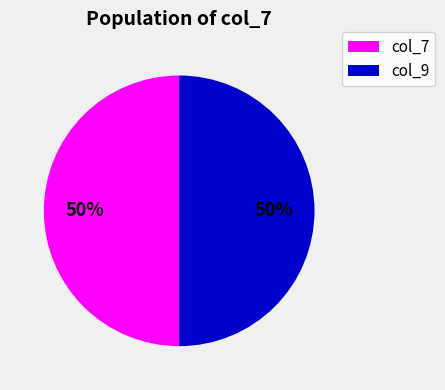

To the nearest percent, what is the average slice percentage?

50%